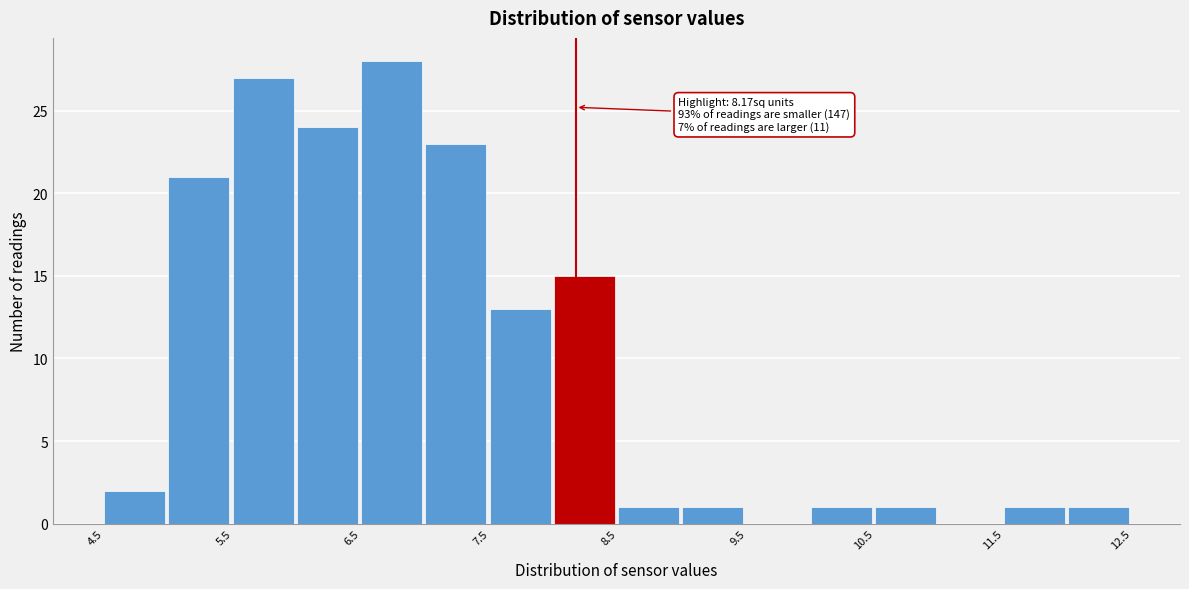

Over which range of the x-axis is the bar tallest?

6.5 to 7.0